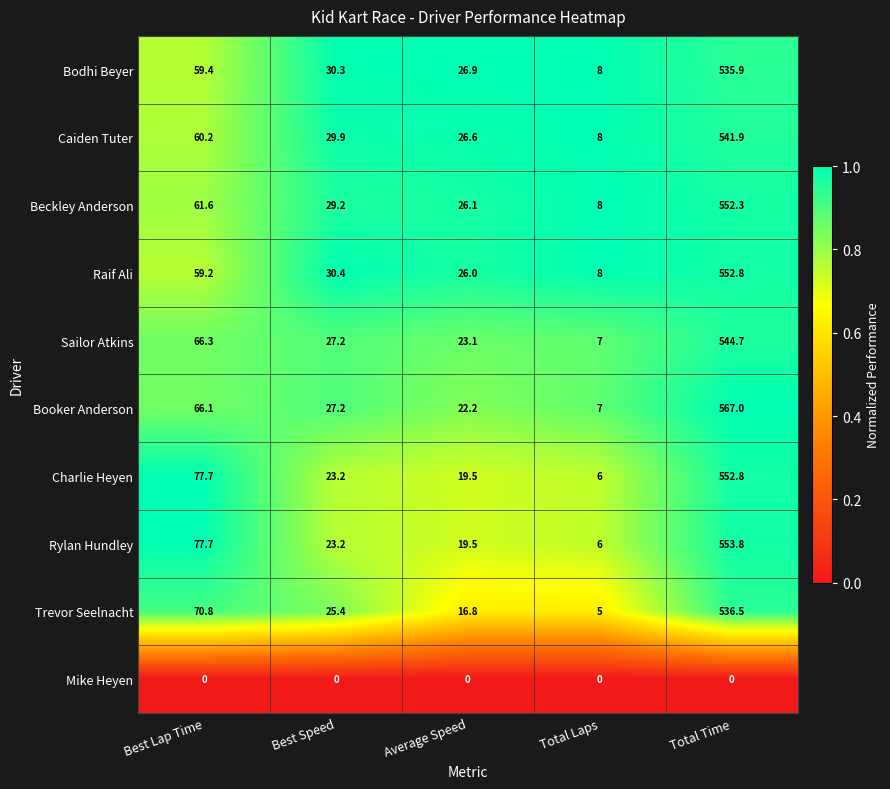

The Sailor Atkins series shows 3.6 at Total Laps. True or false?

False